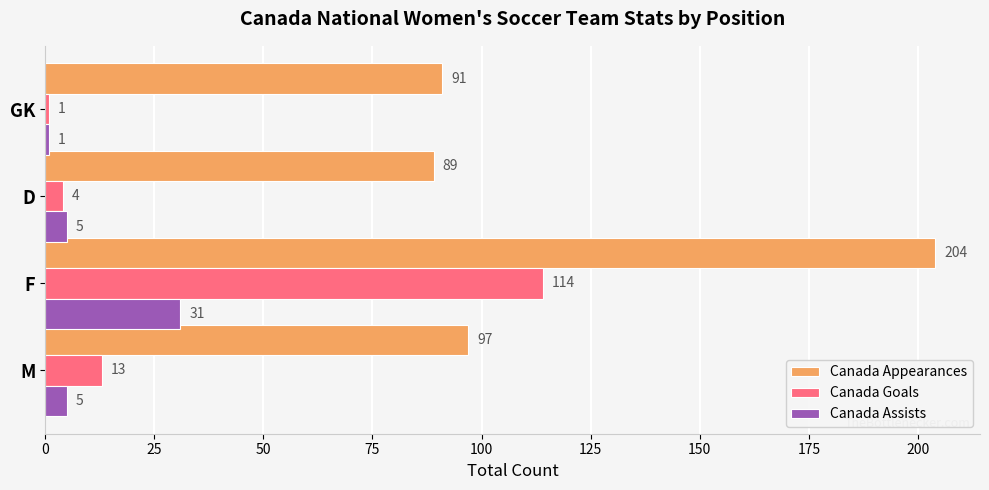

Rank the series by their average value, from highest to lowest.

Canada Appearances, Canada Goals, Canada Assists